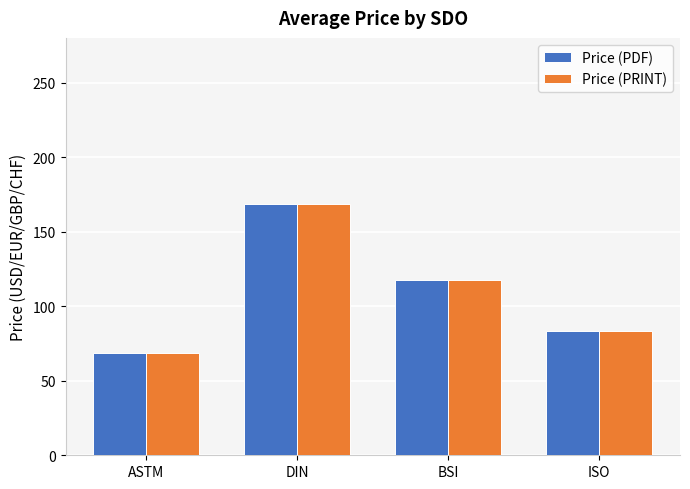

Is it true that Price (PDF) equals 206.9 at BSI?

False